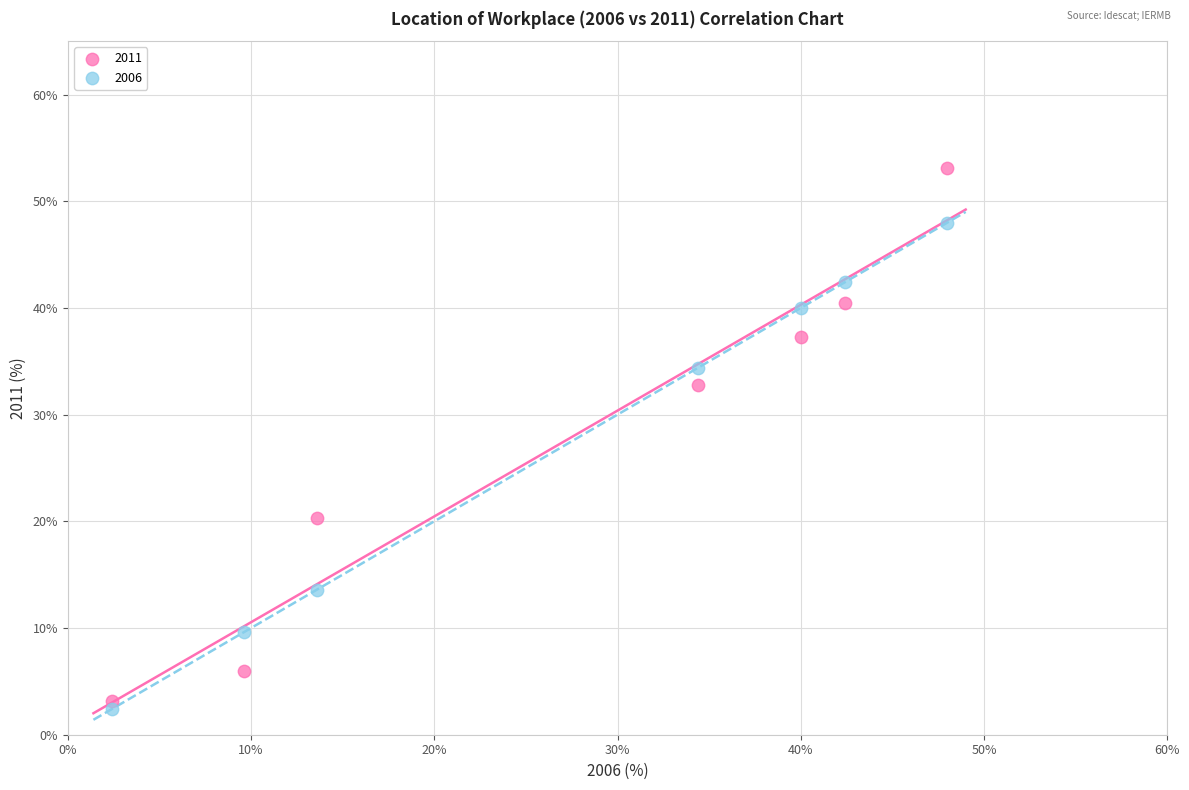

Which series contains the highest Y value?

2011